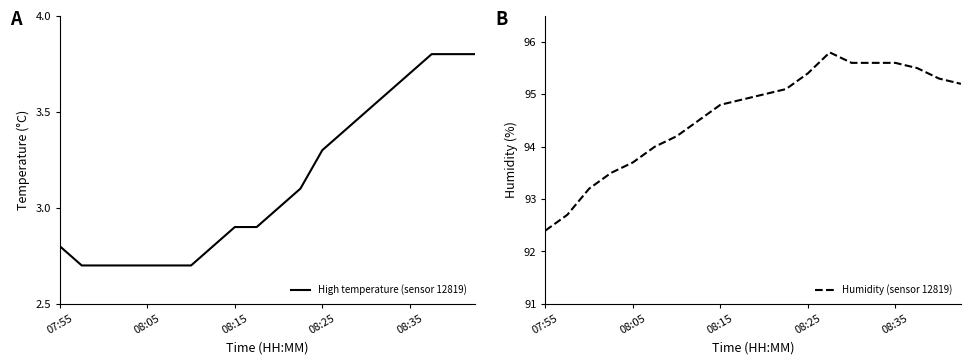

Count the number of data series in this chart.

2